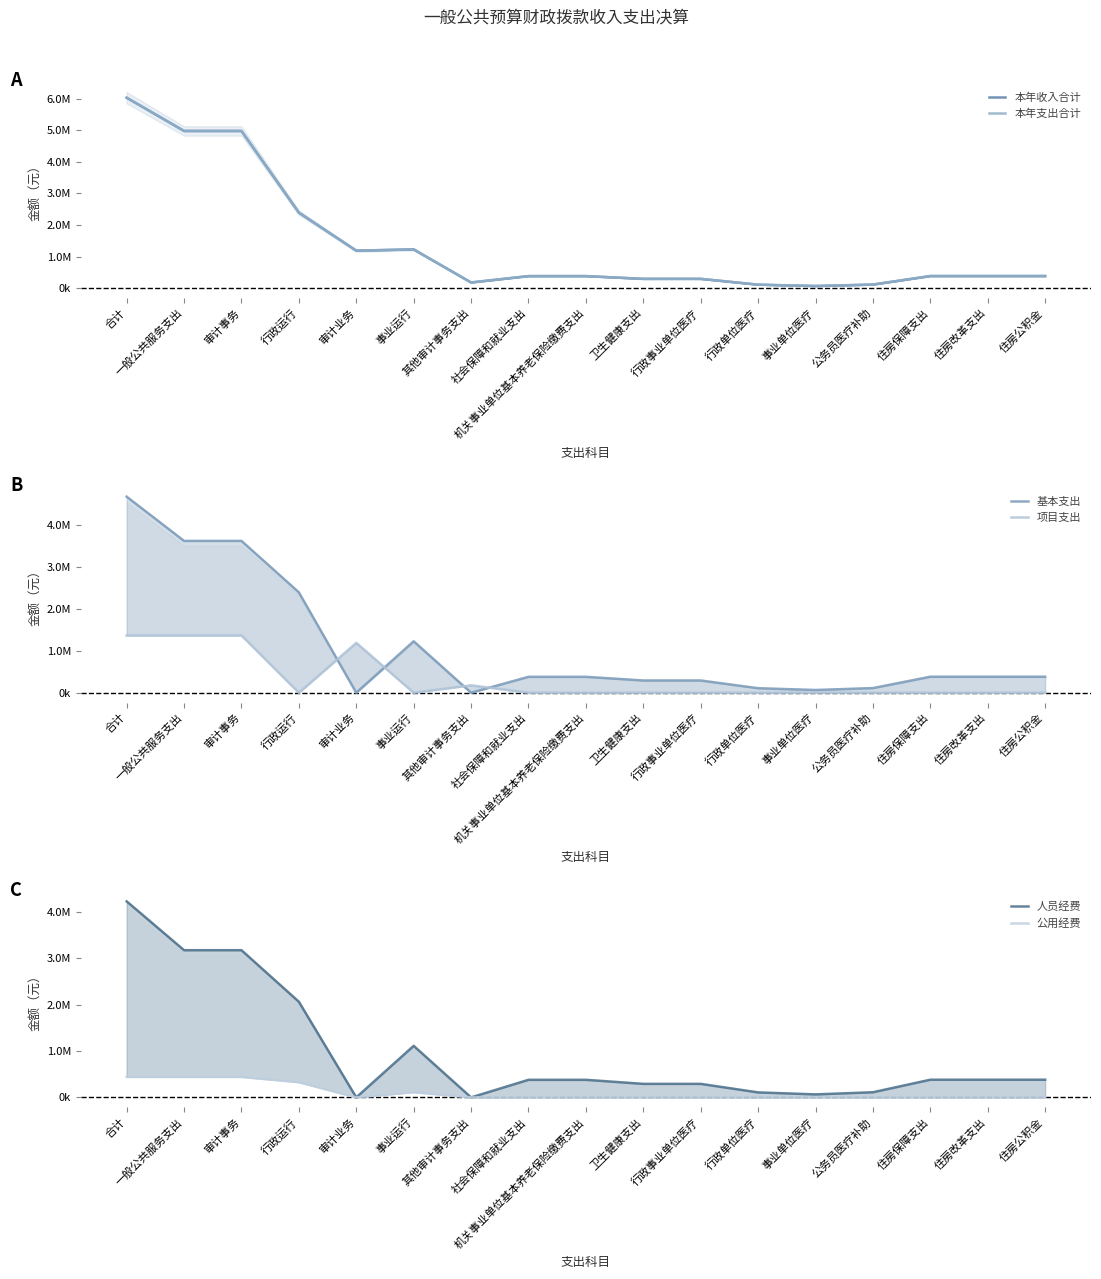

What are all the series names shown in the legend?

本年收入合计, 本年支出合计, 基本支出, 项目支出, 人员经费, 公用经费